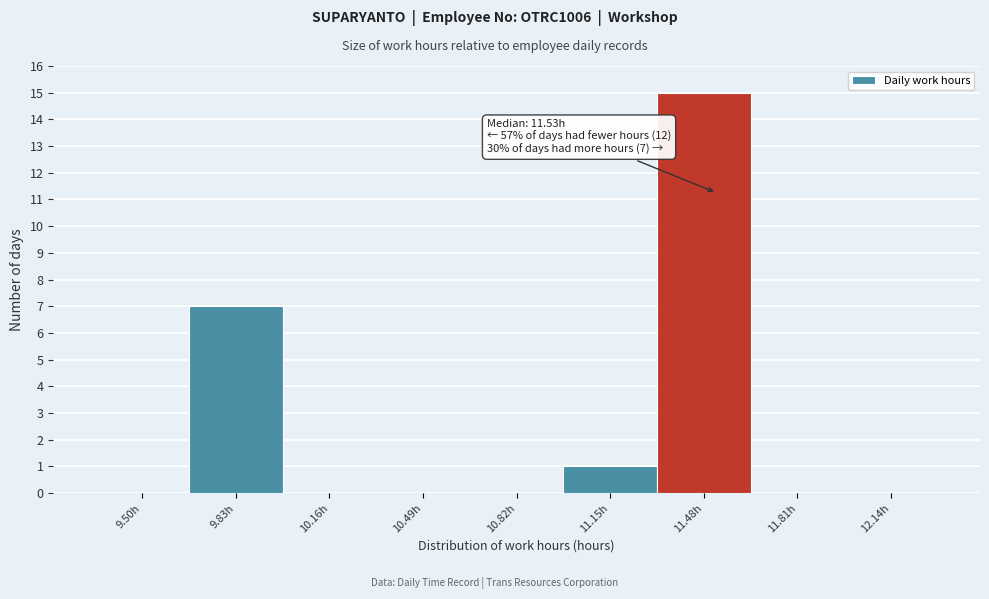

Reading right to left, list all the values displayed in this chart.

12.14h=0	11.81h=0	11.48h=15	11.15h=1	10.82h=0	10.49h=0	10.16h=0	9.83h=7	9.50h=0